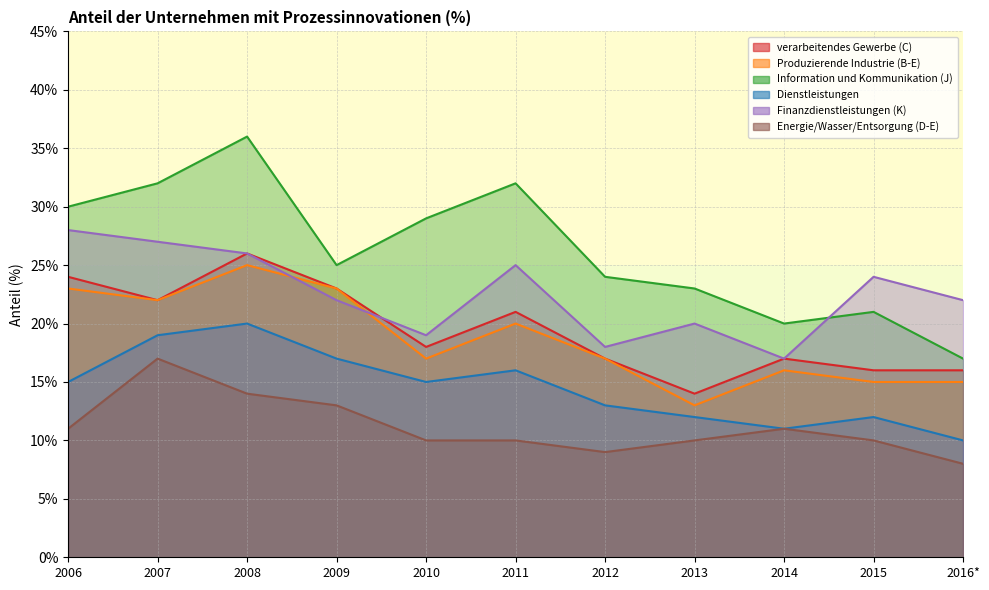

Reading left to right, list all the values displayed in this chart.

verarbeitendes Gewerbe (C): 2006=24	2007=22	2008=26	2009=23	2010=18	2011=21	2012=17	2013=14	2014=17	2015=16	2016*=16
Produzierende Industrie (B-E): 2006=23	2007=22	2008=25	2009=23	2010=17	2011=20	2012=17	2013=13	2014=16	2015=15	2016*=15
Information und Kommunikation (J): 2006=30	2007=32	2008=36	2009=25	2010=29	2011=32	2012=24	2013=23	2014=20	2015=21	2016*=17
Dienstleistungen: 2006=15	2007=19	2008=20	2009=17	2010=15	2011=16	2012=13	2013=12	2014=11	2015=12	2016*=10
Finanzdienstleistungen (K): 2006=28	2007=27	2008=26	2009=22	2010=19	2011=25	2012=18	2013=20	2014=17	2015=24	2016*=22
Energie/Wasser/Entsorgung (D-E): 2006=11	2007=17	2008=14	2009=13	2010=10	2011=10	2012=9	2013=10	2014=11	2015=10	2016*=8